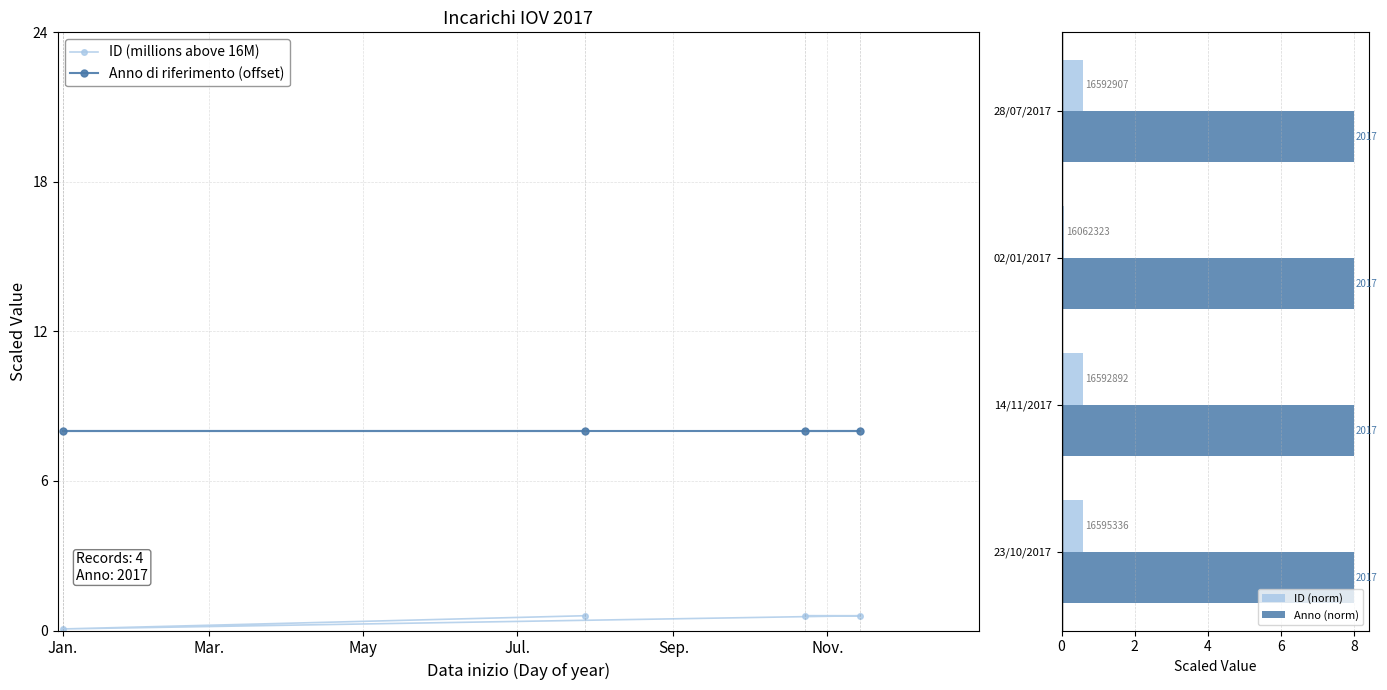

What is the value of the Anno di riferimento (offset) point at the 1st from the left?

8.0